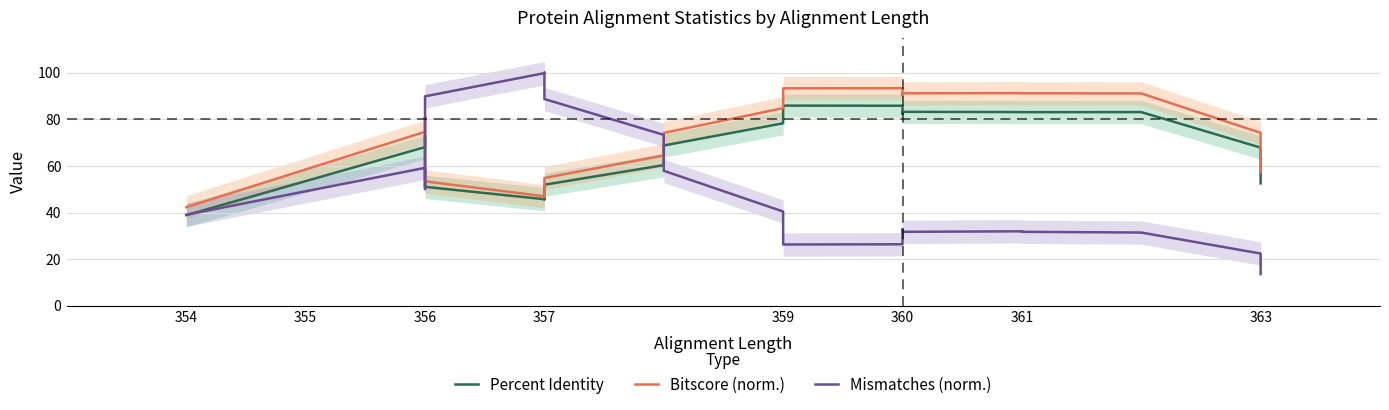

What is the greatest value displayed?

100.0